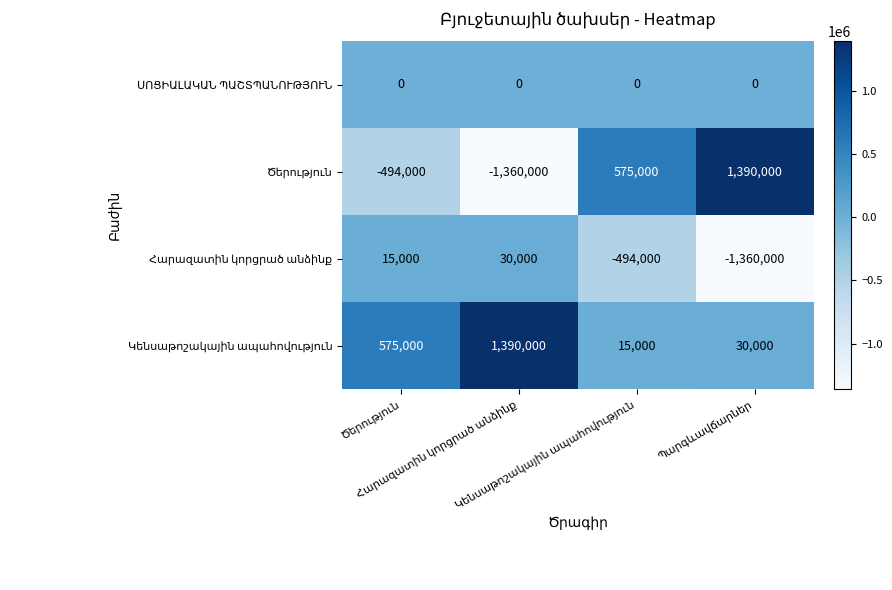

What is the minimum value shown in the chart?

-1360000